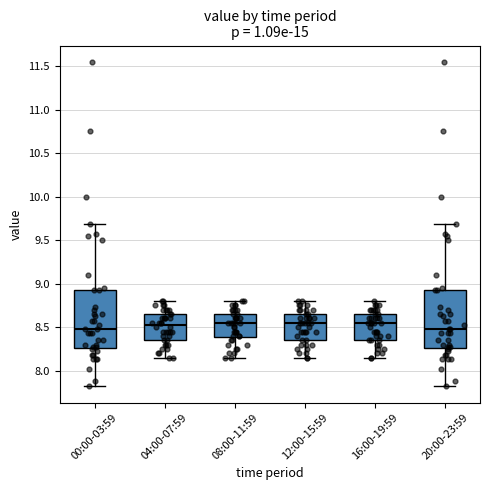

Where does the upper whisker of the box for 00:00-03:59 end on the y-axis? The values are not printed on the chart, so give them approximately, as read against the axis.

9.70